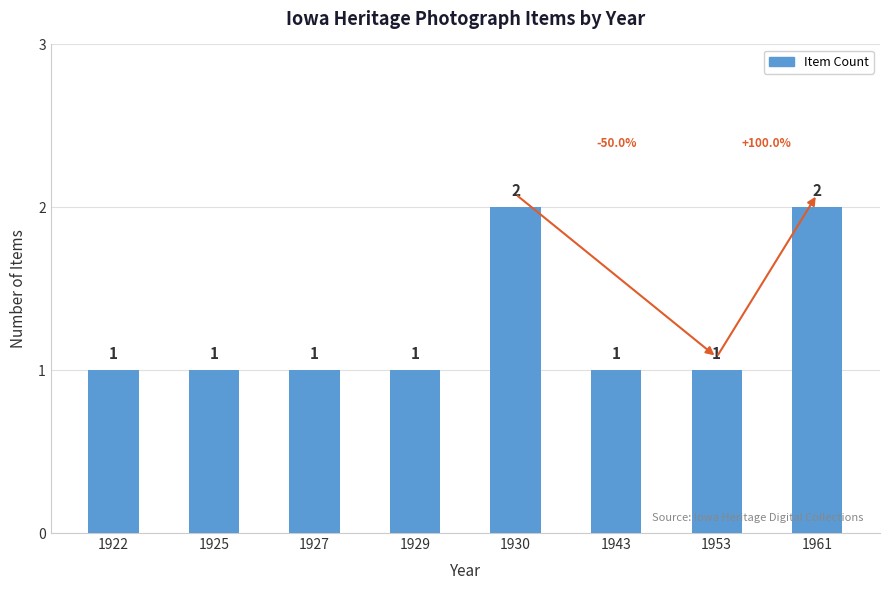

What is the sum of the values at 1927 and 1961?

3